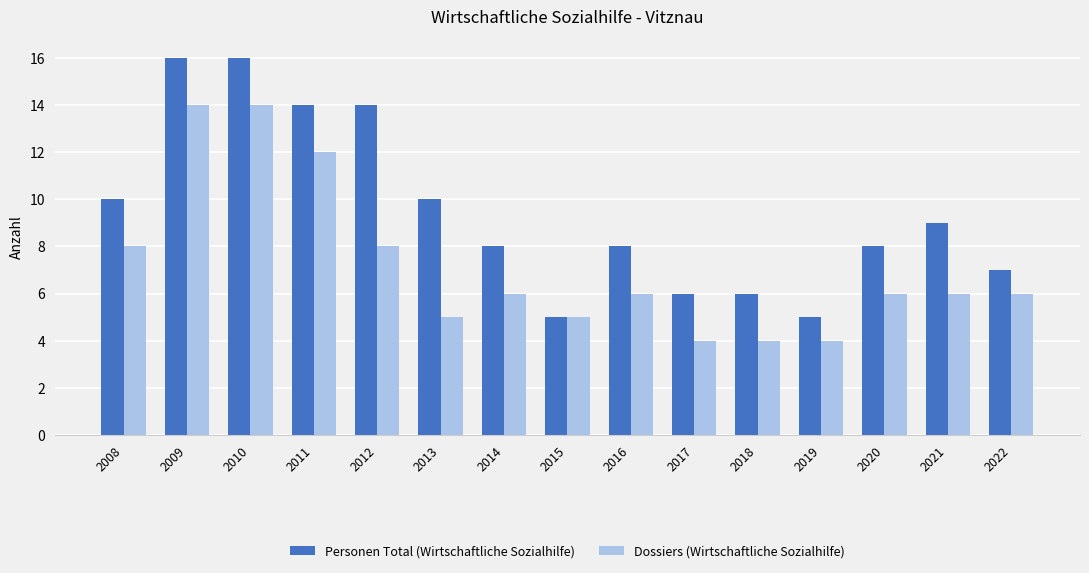

What is the average value of the Personen Total (Wirtschaftliche Sozialhilfe) series?

9